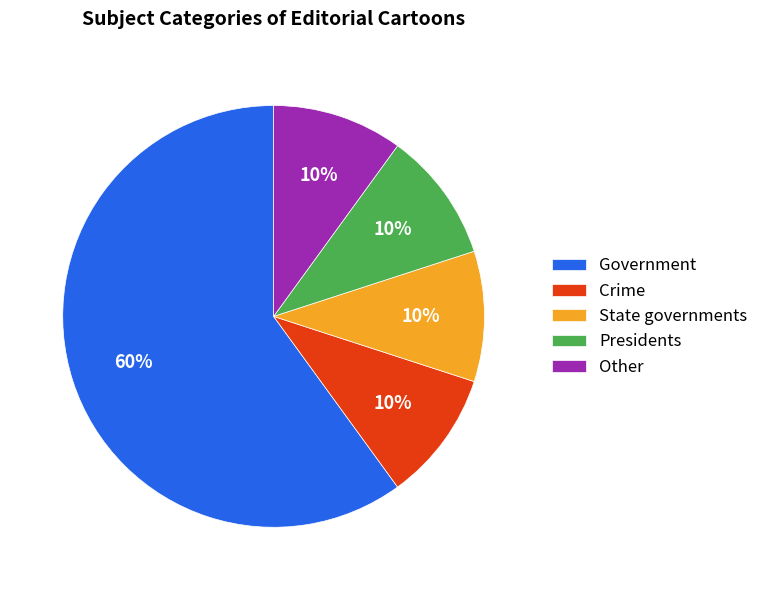

Which category accounts for the majority?

Government